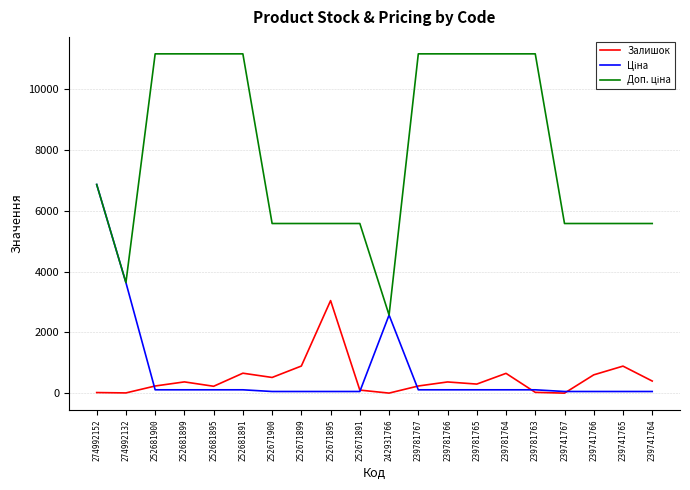

At which category is the sum across all series the highest?

274992152